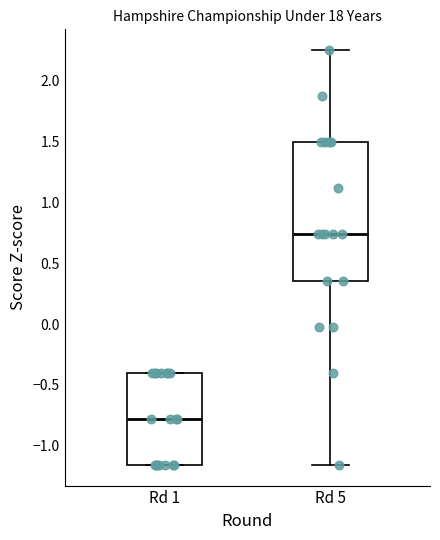

Reading left to right, read every box against the y-axis: the position of its median line, the range the box covers, and the ends of its whiskers. The values are not printed on the chart, so give them approximately, as read against the axis.

Rd 1: median -0.80, box -1.15 to -0.40, whiskers -1.15 to -0.40
Rd 5: median 0.75, box 0.35 to 1.50, whiskers -1.15 to 2.25